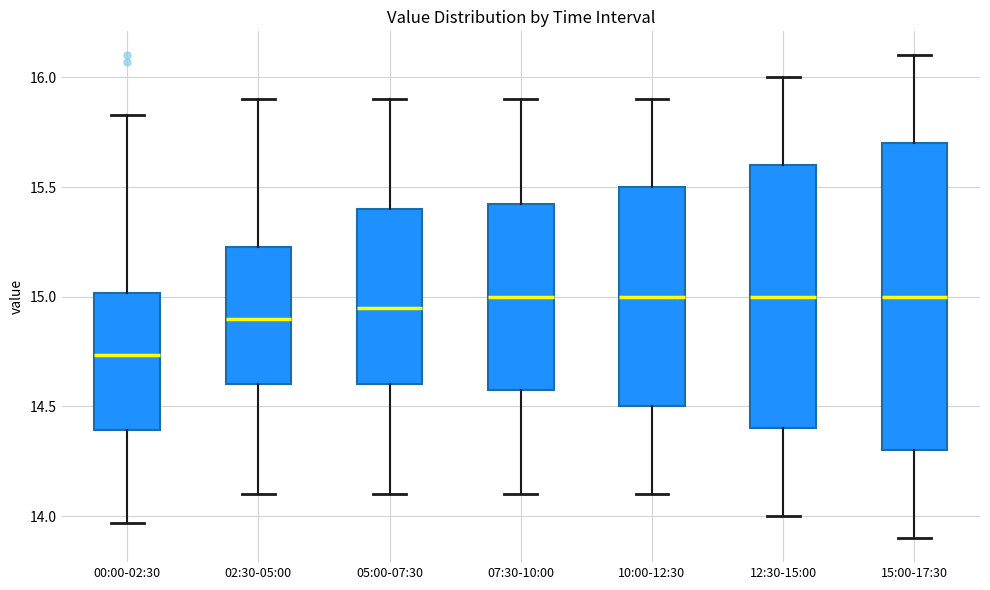

Reading left to right, read every box against the y-axis: the position of its median line, the range the box covers, and the ends of its whiskers. The values are not printed on the chart, so give them approximately, as read against the axis.

00:00-02:30: median 14.75, box 14.40 to 15.00, whiskers 13.95 to 15.85
02:30-05:00: median 14.90, box 14.60 to 15.25, whiskers 14.10 to 15.90
05:00-07:30: median 14.95, box 14.60 to 15.40, whiskers 14.10 to 15.90
07:30-10:00: median 15.00, box 14.60 to 15.45, whiskers 14.10 to 15.90
10:00-12:30: median 15.00, box 14.50 to 15.50, whiskers 14.10 to 15.90
12:30-15:00: median 15.00, box 14.40 to 15.60, whiskers 14.00 to 16.00
15:00-17:30: median 15.00, box 14.30 to 15.70, whiskers 13.90 to 16.10